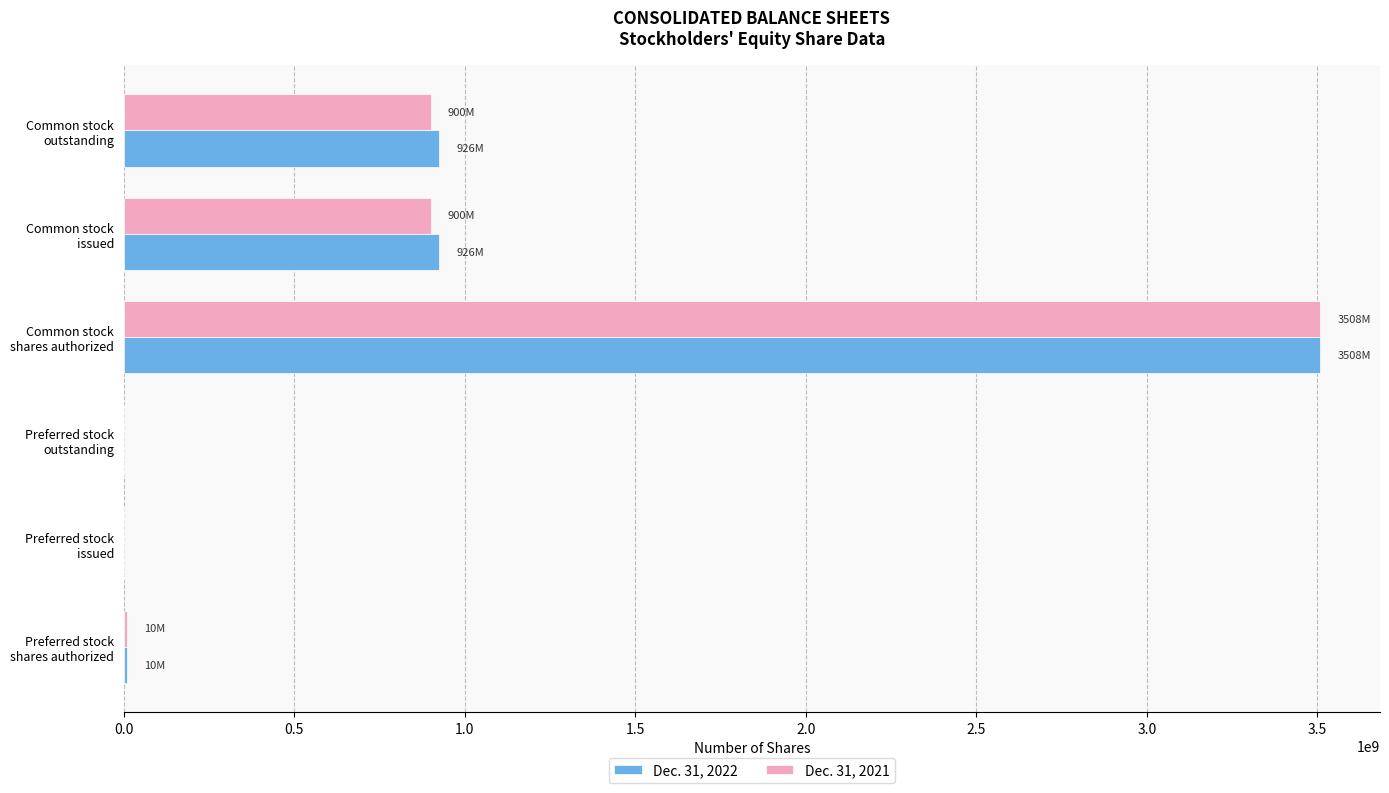

What is the greatest value displayed?

3508000000